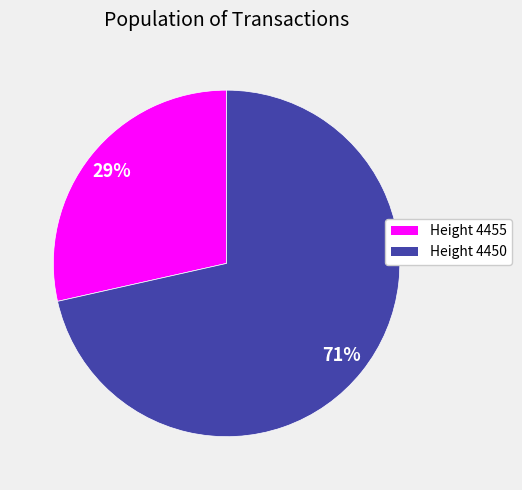

Is there a majority slice in this chart?

Yes